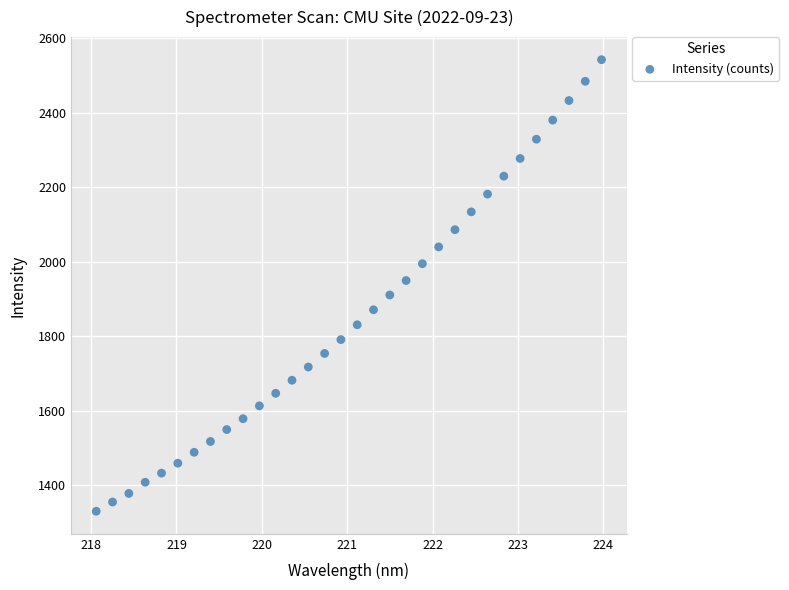

What is the range of Y values (max minus min)?

1212.3